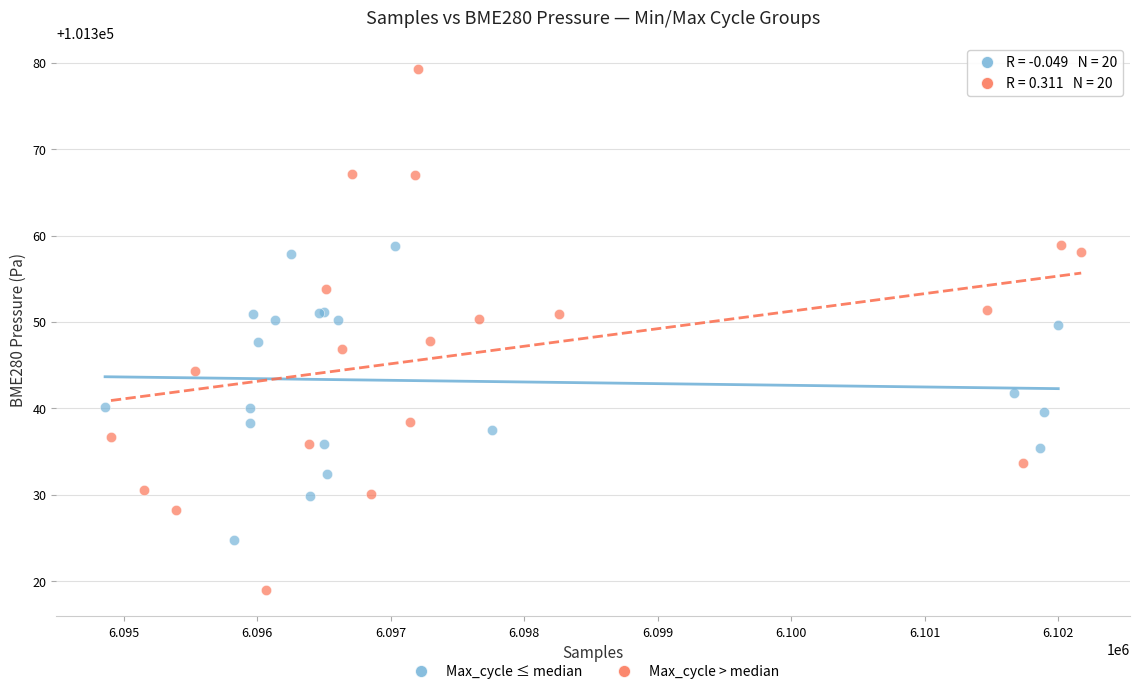

Which series has the largest Y range (max minus min)?

Max_cycle > median